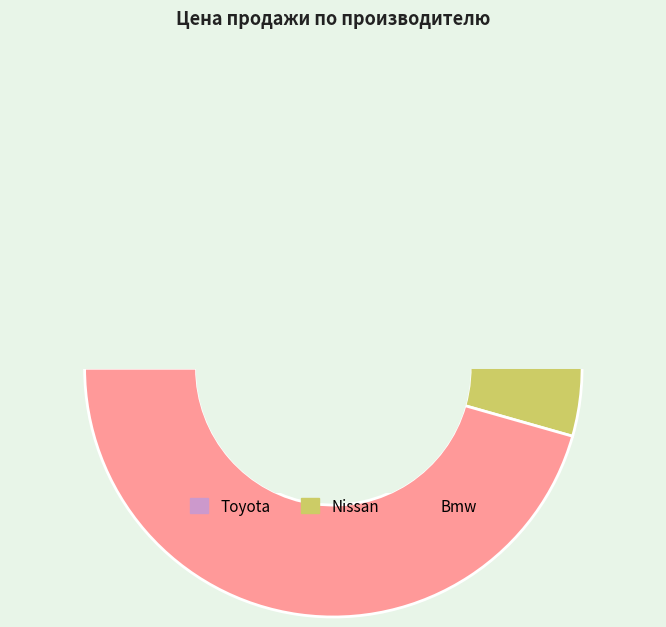

What is the smallest slice in the pie chart?

Toyota (Сальник)